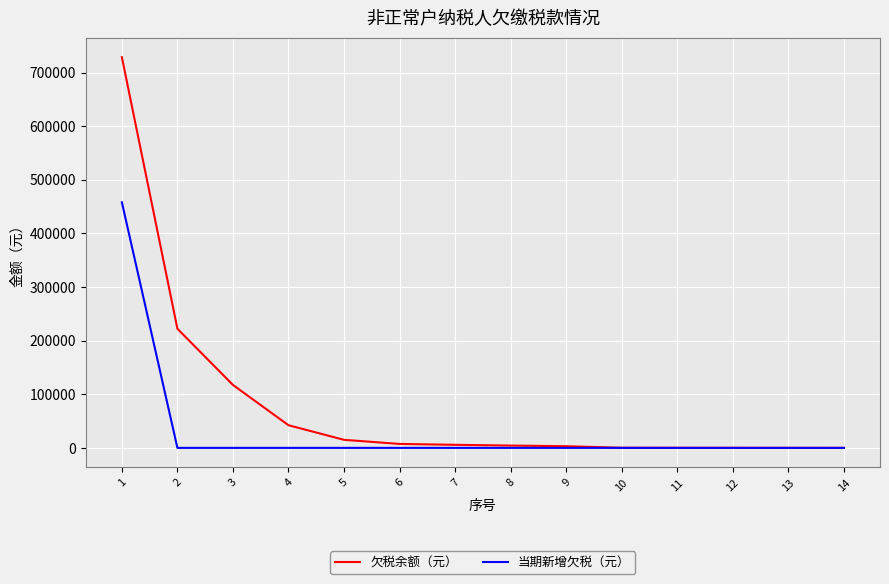

List the series in order of their overall mean, lowest first.

当期新增欠税（元）, 欠税余额（元）